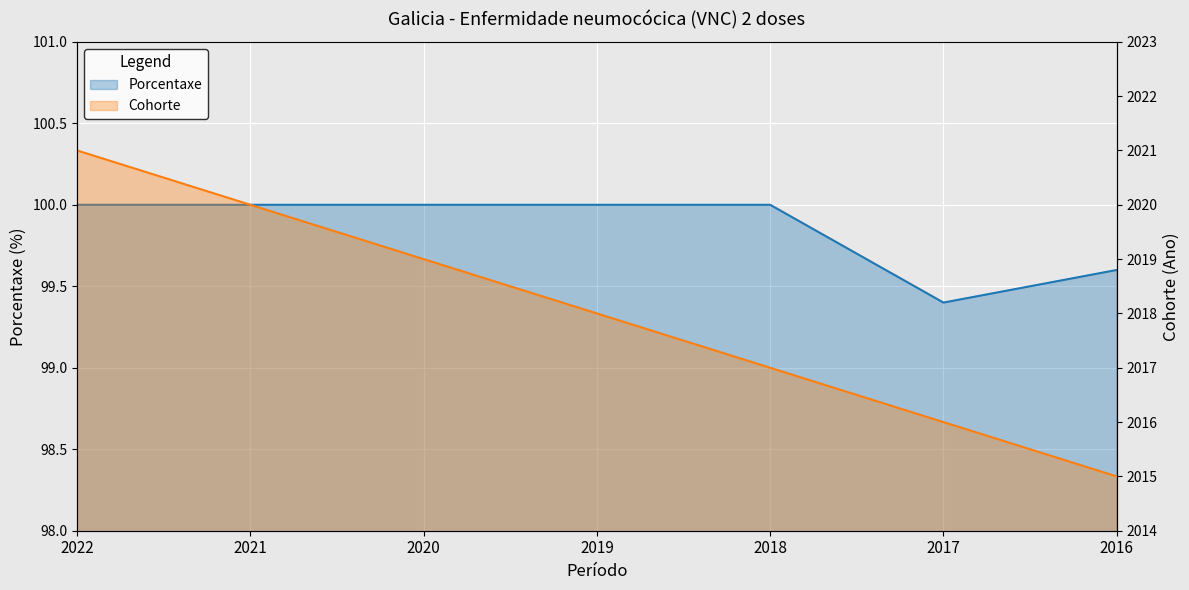

What are all the series names shown in the legend?

Porcentaxe, Cohorte